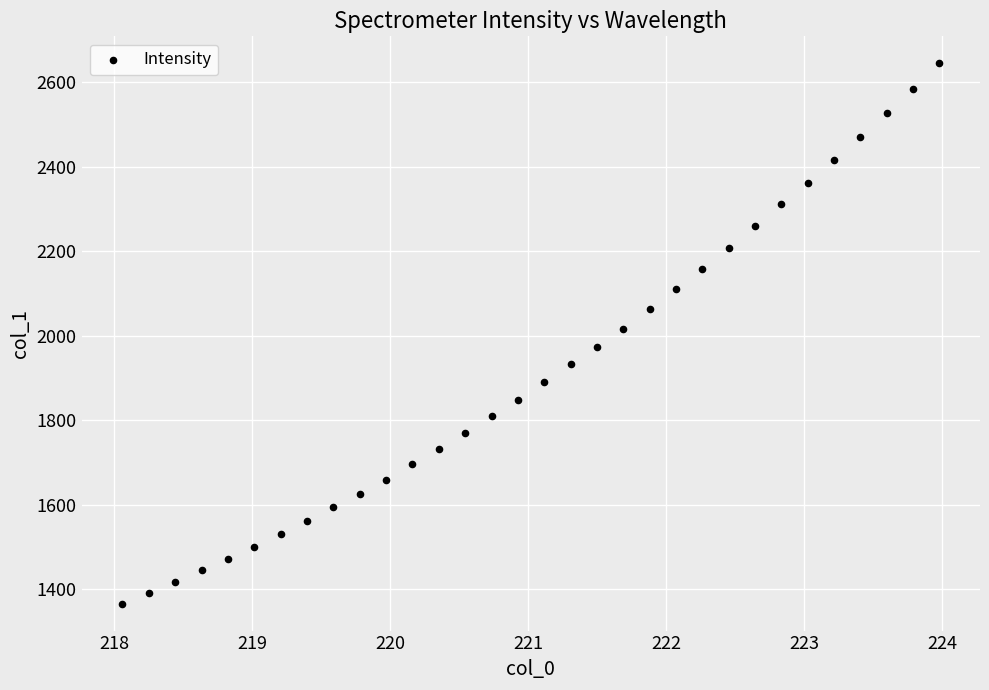

What is the range of X values (max minus min)?

5.9